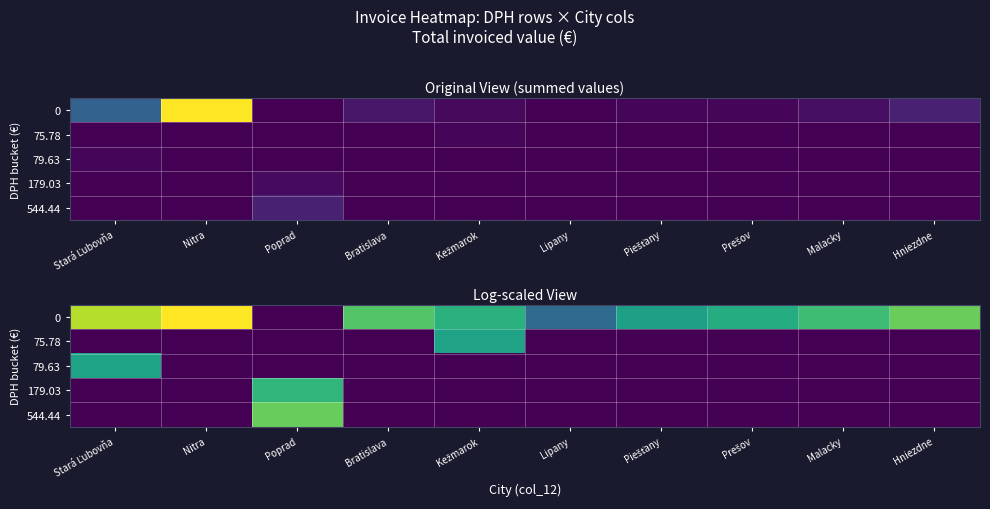

Rank the series at Bratislava from highest to lowest value.

0, 75.78, 79.63, 179.03, 544.44